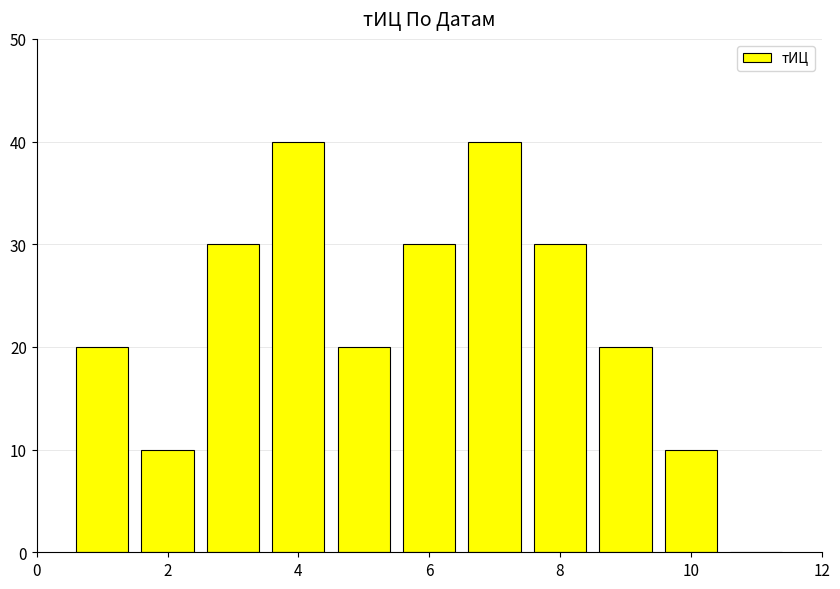

What is the sum of all values?

250